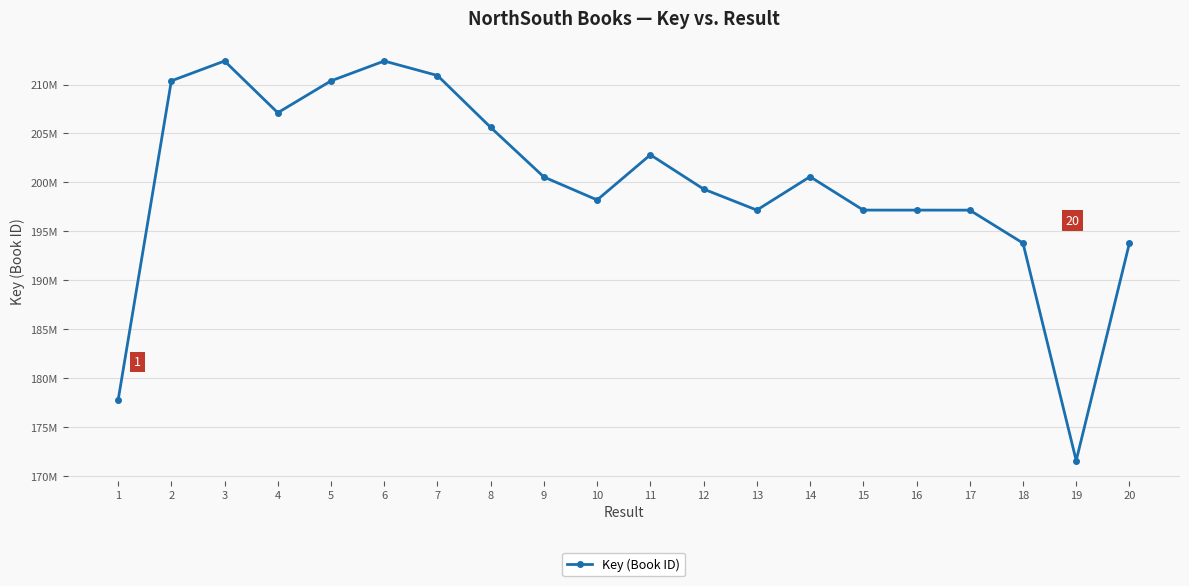

Is this an area chart (filled region under the line)?

No